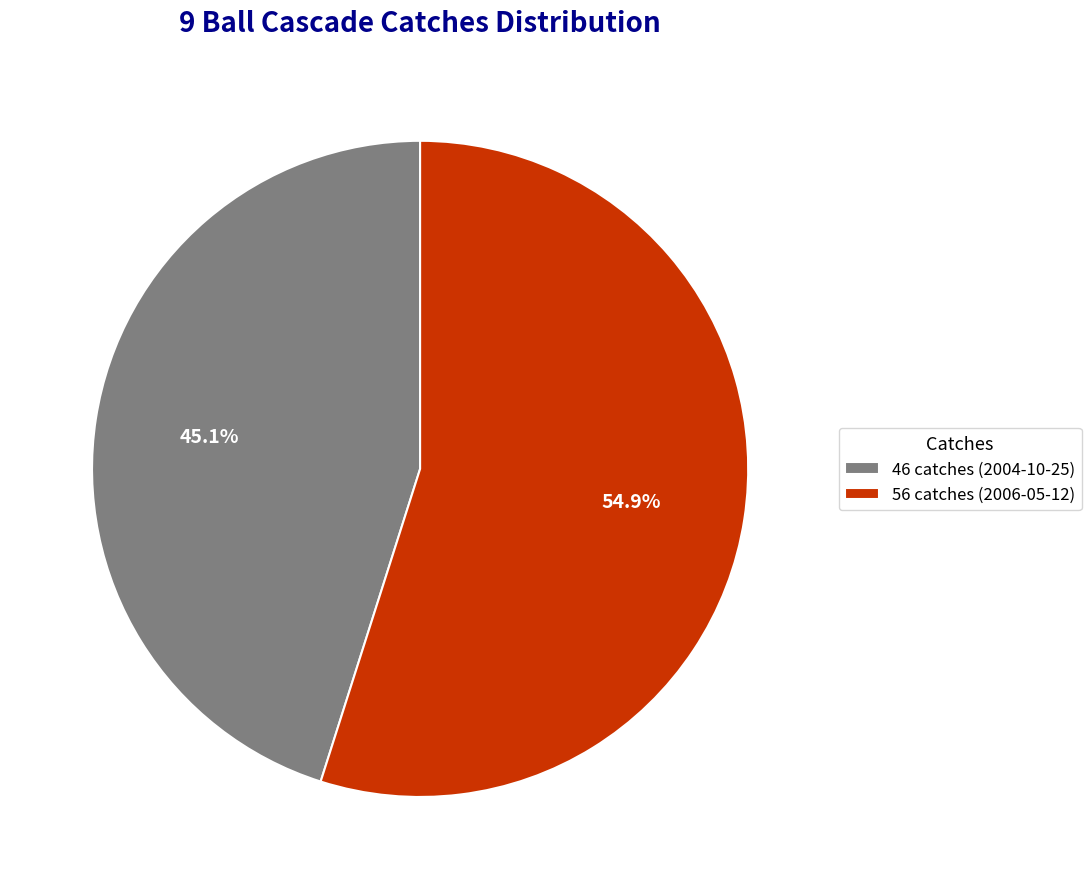

Is the sum of 46 catches (2004-10-25) and 56 catches (2006-05-12) greater than half?

Yes